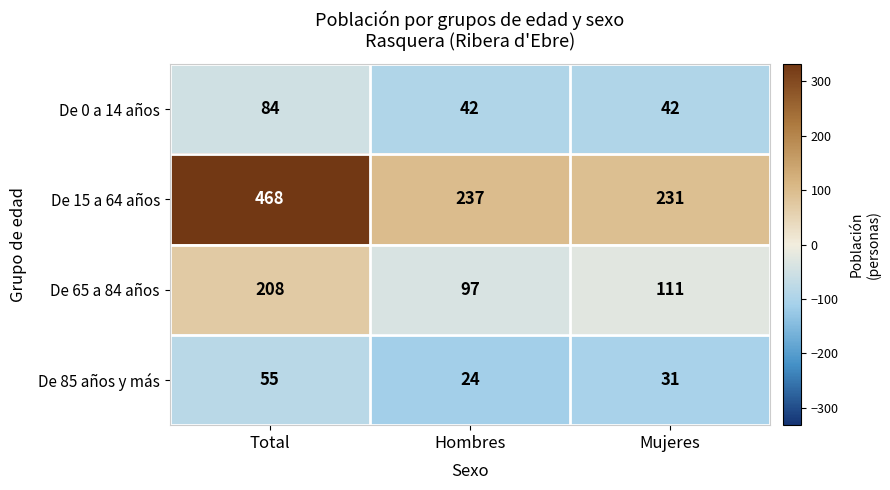

Count the number of data series in this chart.

4